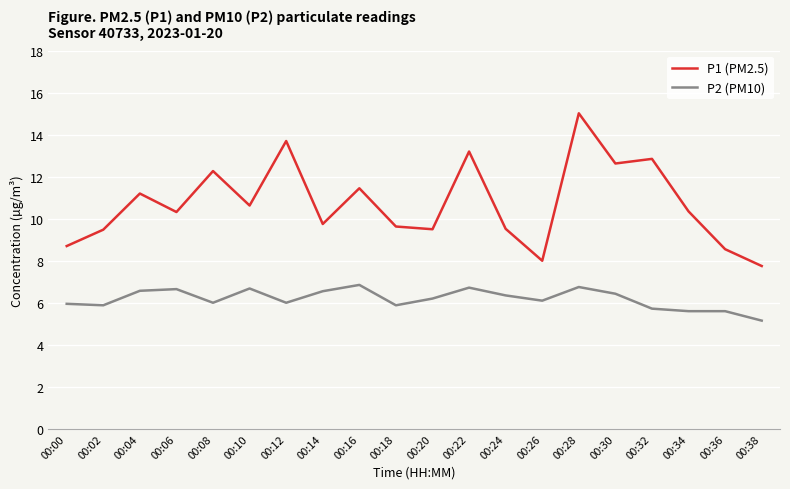

Read the P2 (PM10) value at 00:30.

6.4